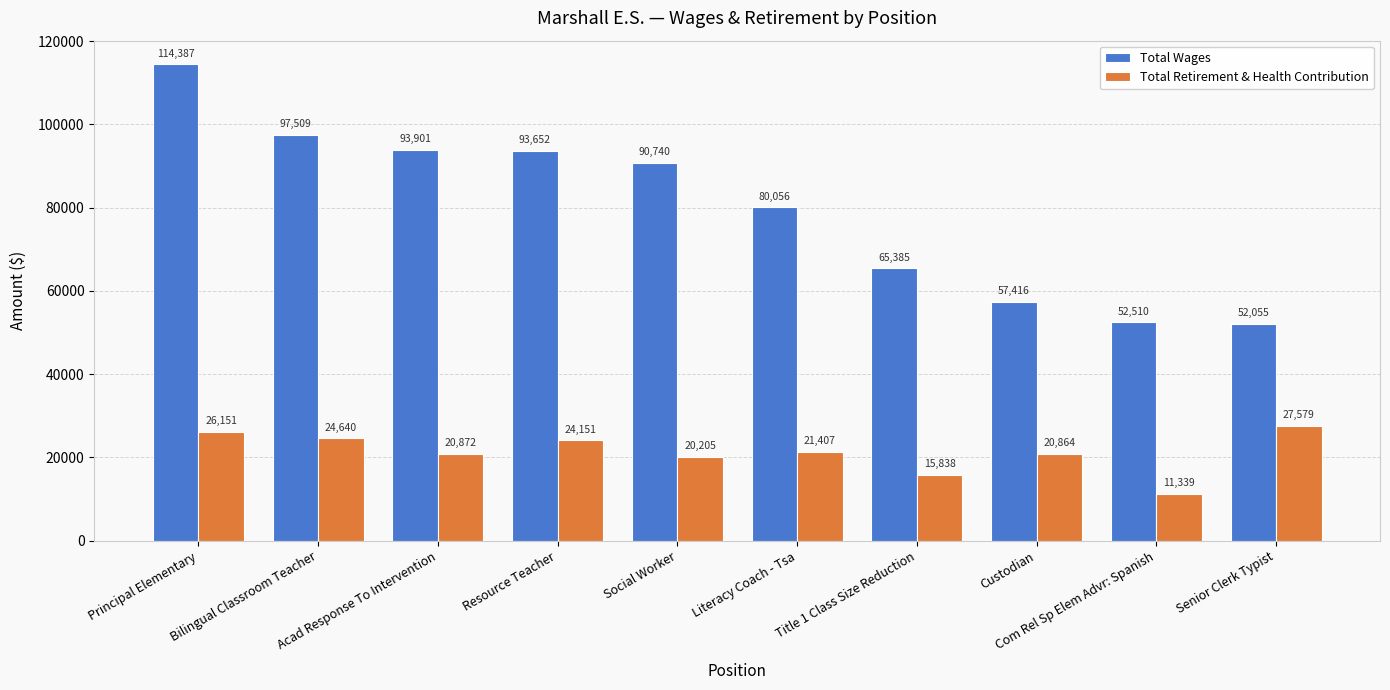

Reading right to left, transcribe all the data shown in this chart.

Total Wages: 52055	52510	57416	65385	80056	90740	93652	93901	97509	114387
Total Retirement & Health Contribution: 27579	11339	20864	15838	21407	20205	24151	20872	24640	26151